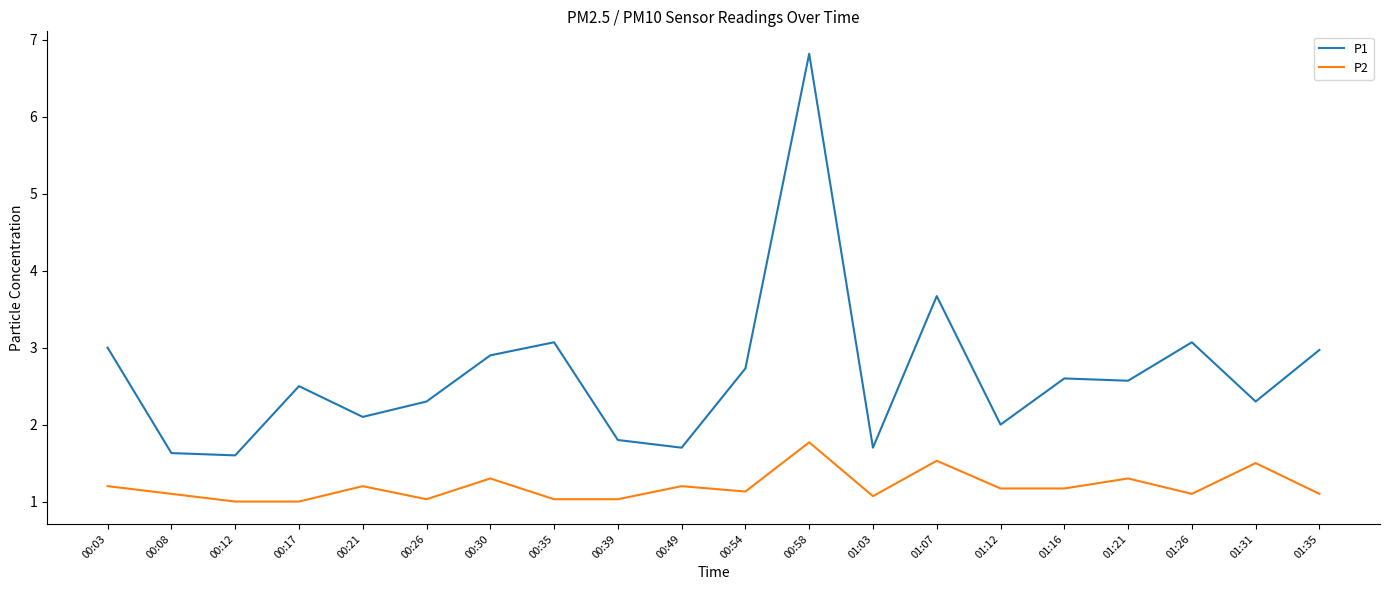

True or false: P2 and P1 intersect in this chart.

False